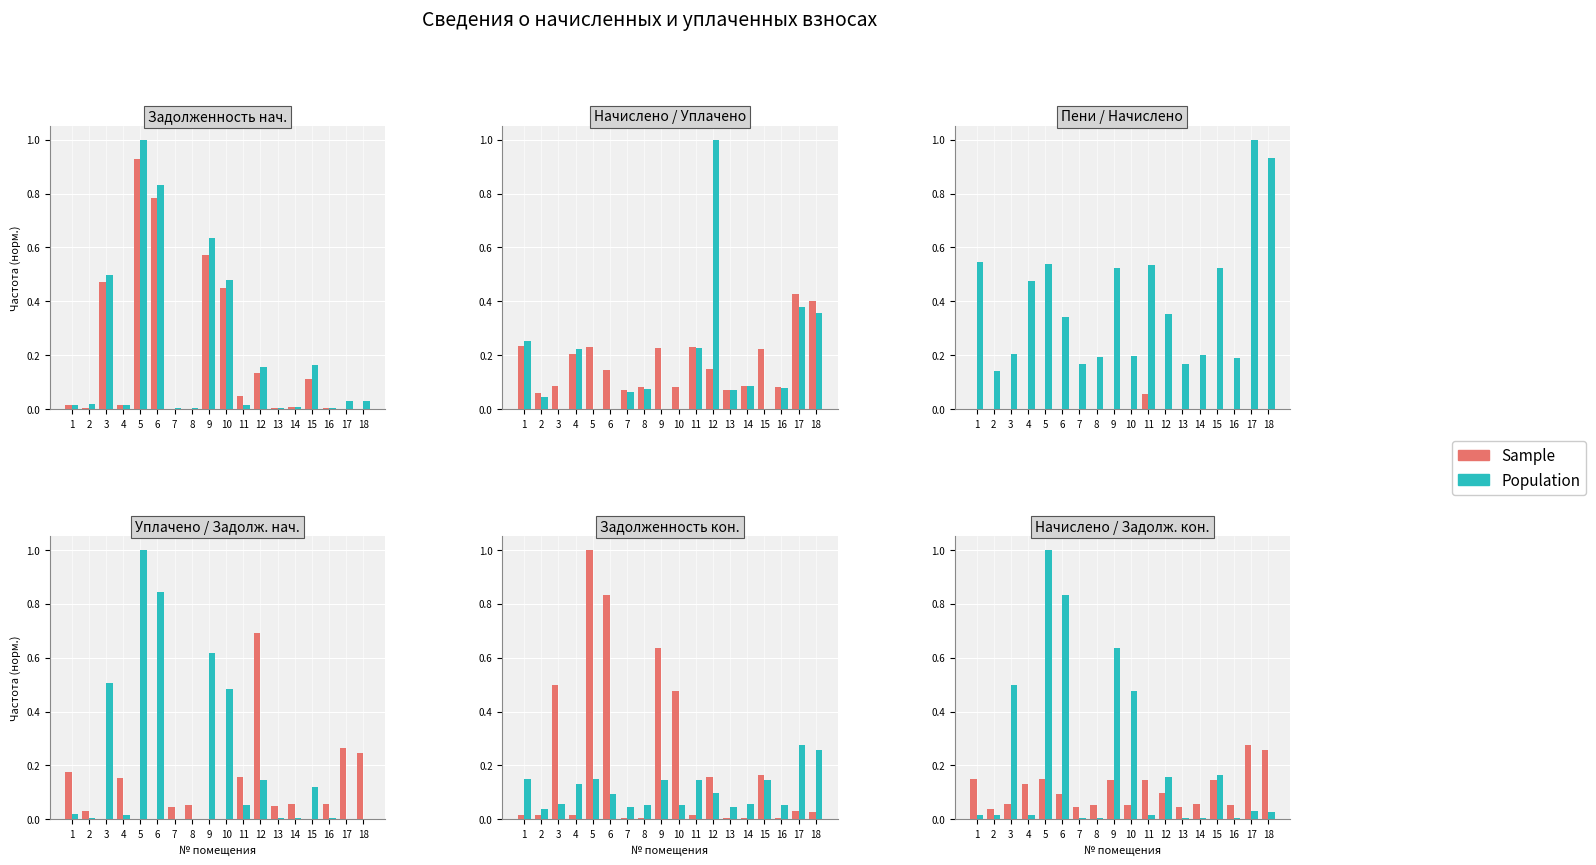

How many groups of bars are there?

18